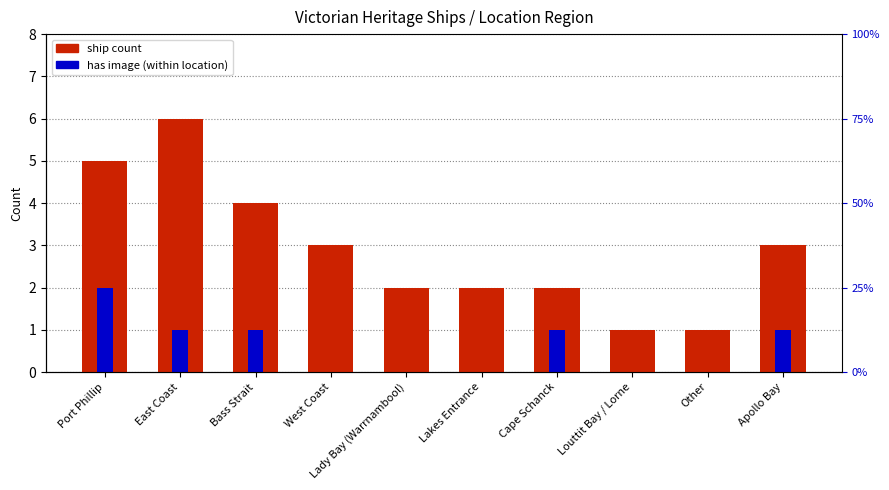

Are the bars grouped side by side (vs. stacked)?

No